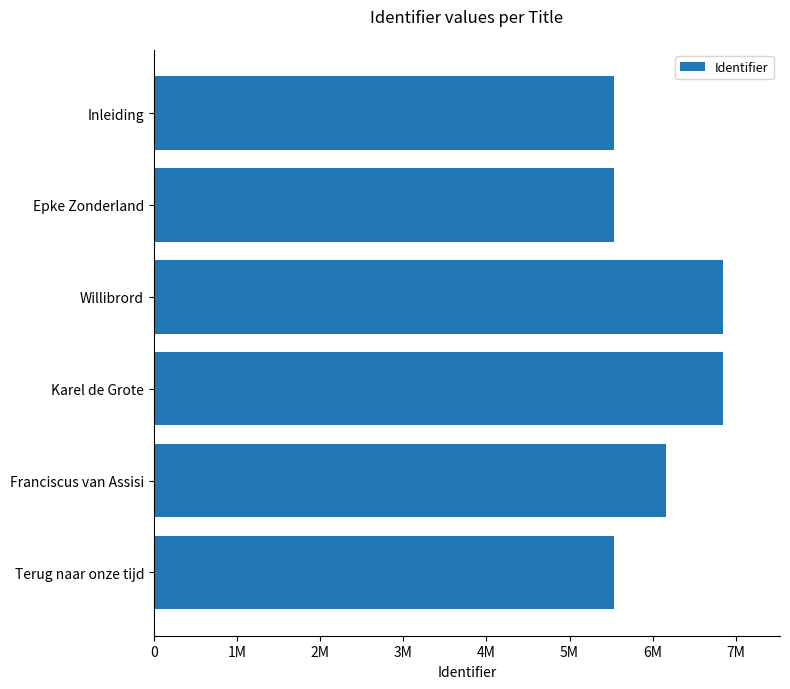

Does the chart contain stacked bars?

No